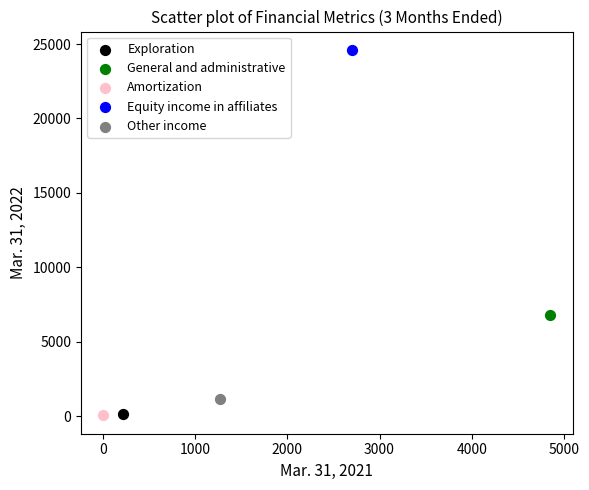

What are all the series names shown in the legend?

Exploration, General and administrative, Amortization, Equity income in affiliates, Other income